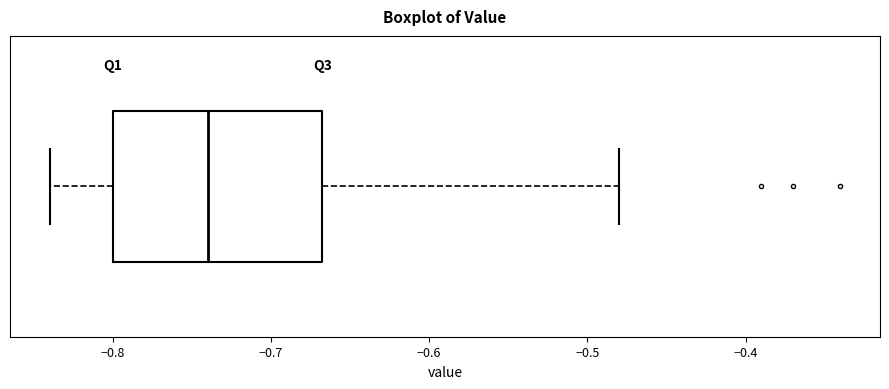

Read this box plot against the x-axis: the position of the median line, the range covered by the box, and the ends of both whiskers. The values are not printed on the chart, so give them approximately, as read against the axis.

median -0.74, box -0.80 to -0.67, whiskers -0.84 to -0.48